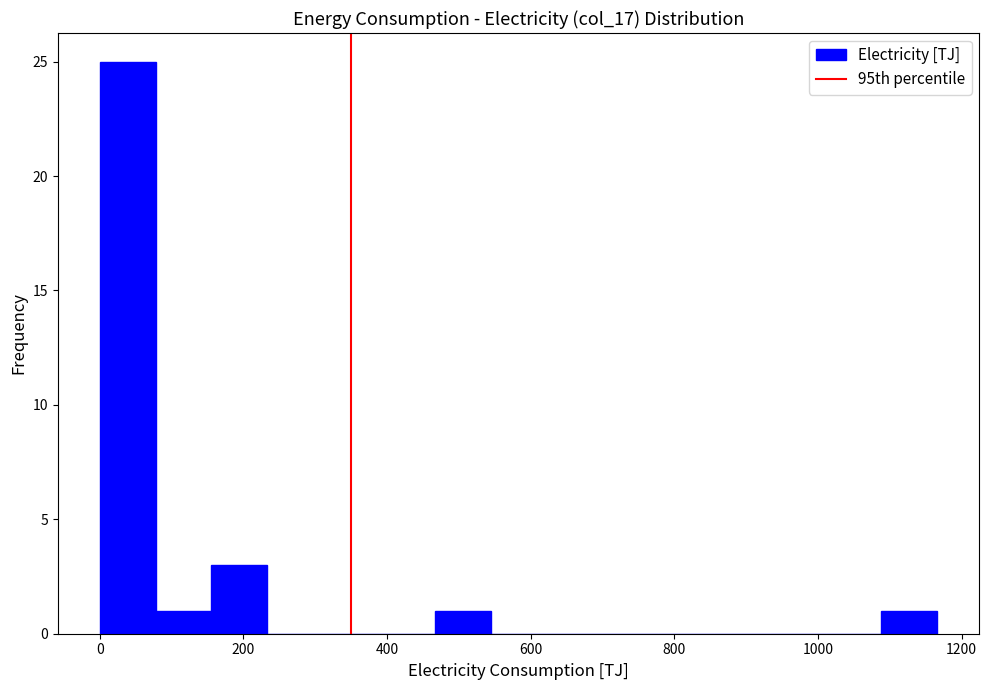

Around what value on the x-axis is the tallest bar? Give the approximate position of its centre, as read against the axis.

40